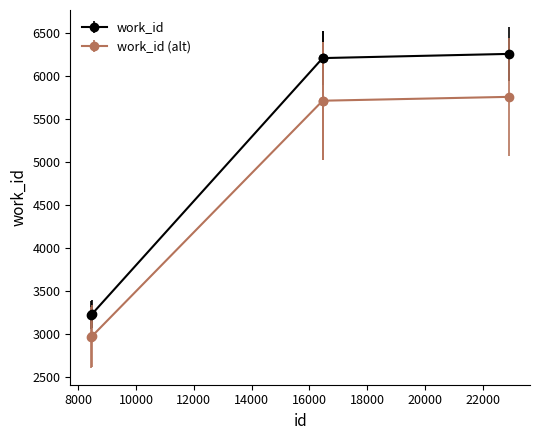

What is the smallest value displayed?

2957.8